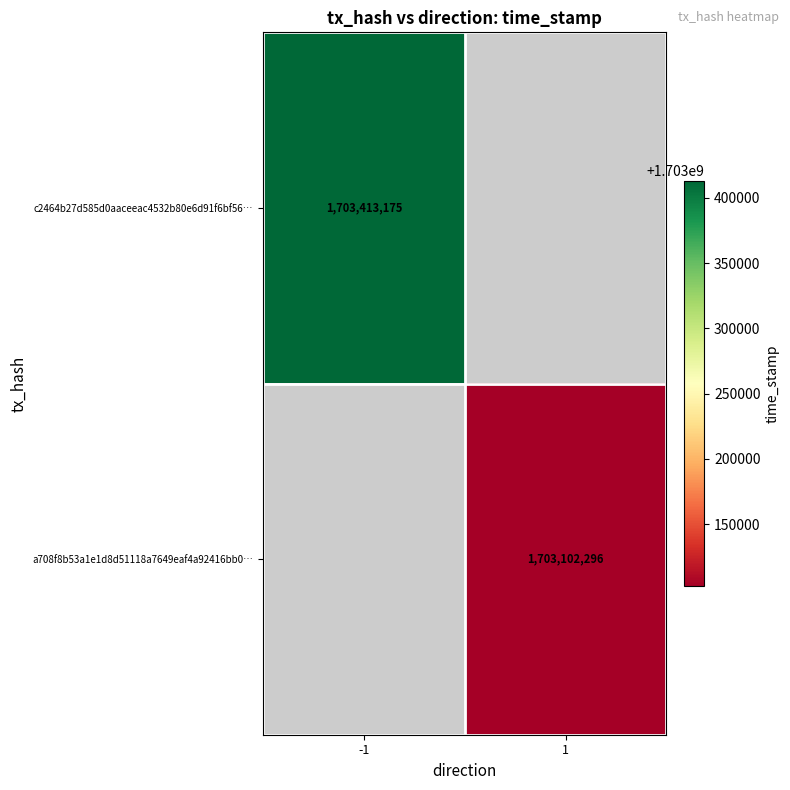

True or false: c2464b27d585d0aaceeac4532b80e6d91f6bf56… has a value of 1703413175 at -1.

True